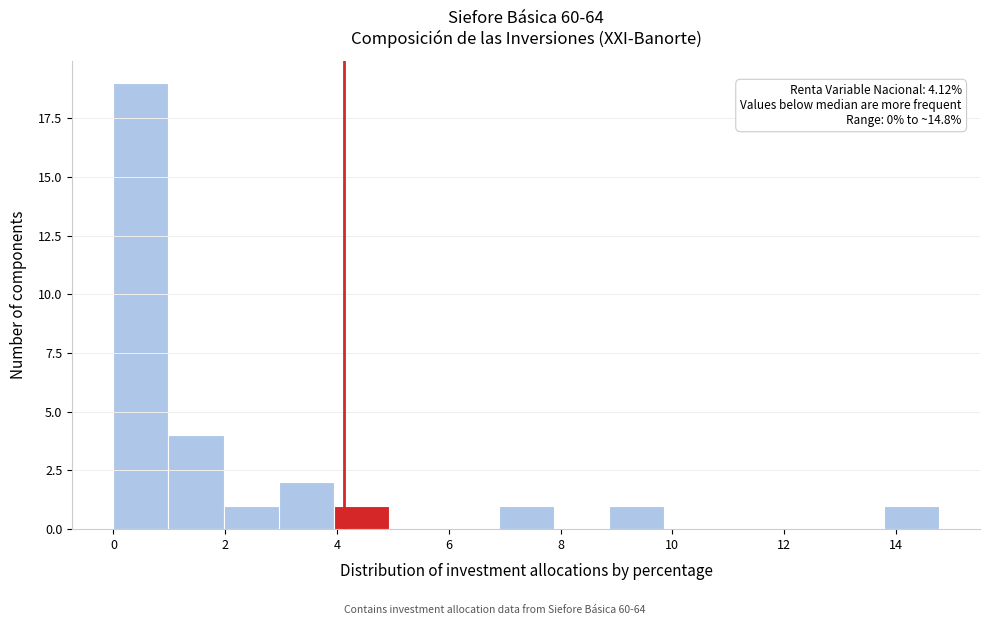

Which range on the x-axis has the tallest bar?

0.0 to 1.0